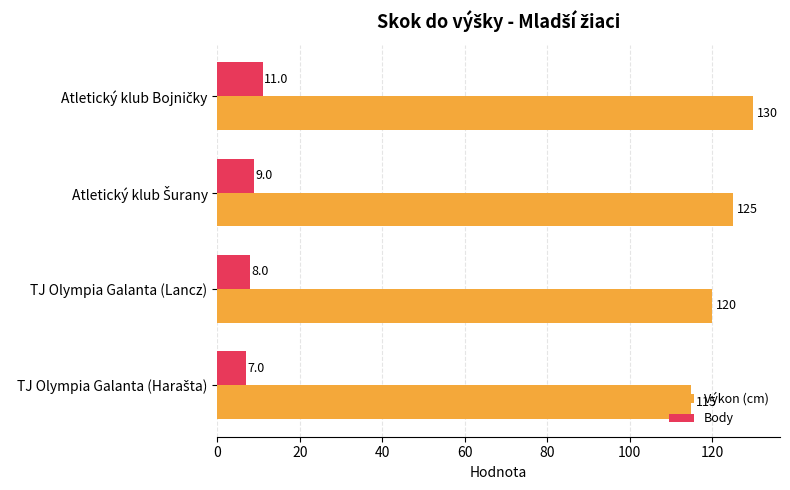

What is the minimum value shown in the chart?

7